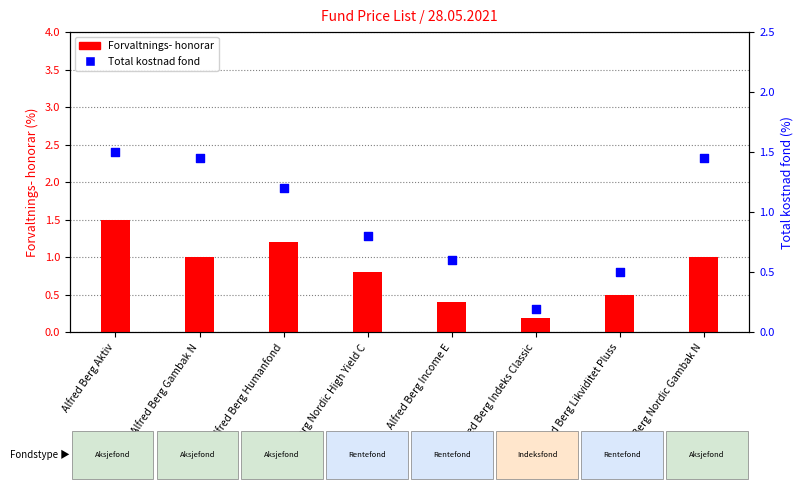

At how many categories does at least one series exceed 1?

4